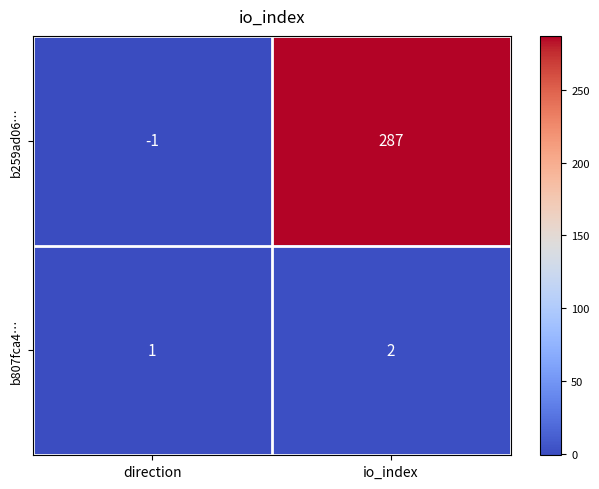

What is the sum of the b259ad06… values at direction and io_index?

286